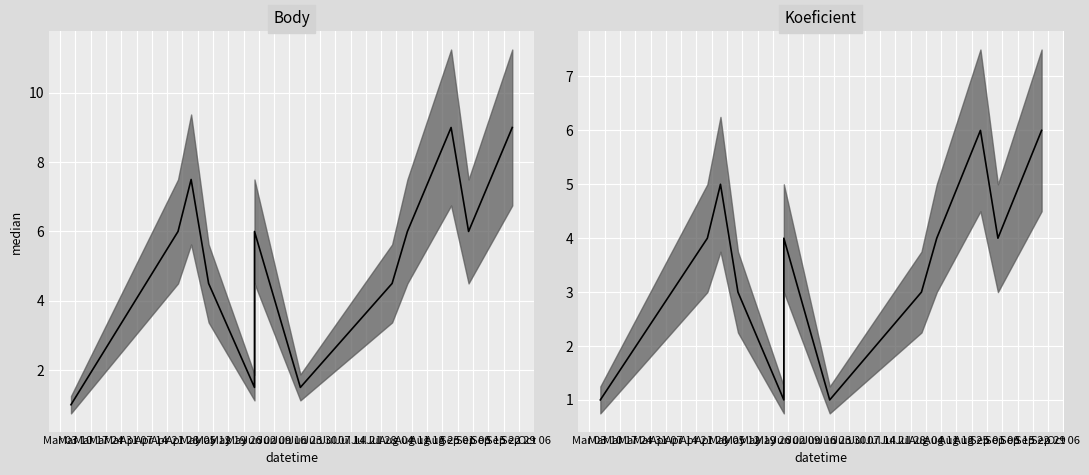

Which series has the largest total across all categories?

Body median